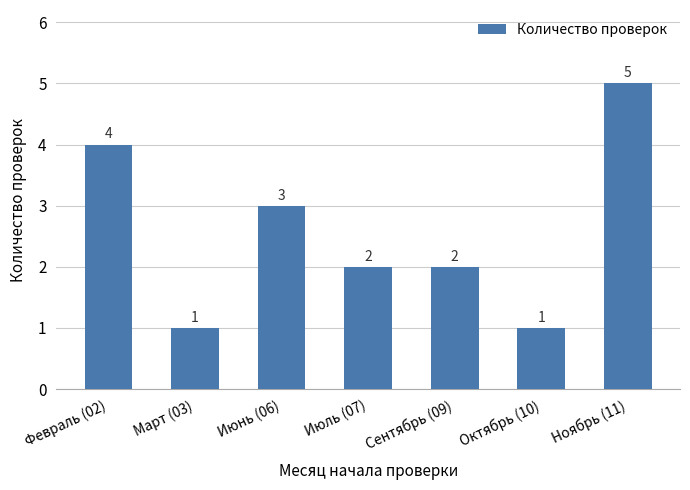

How many data points are less than 2?

2